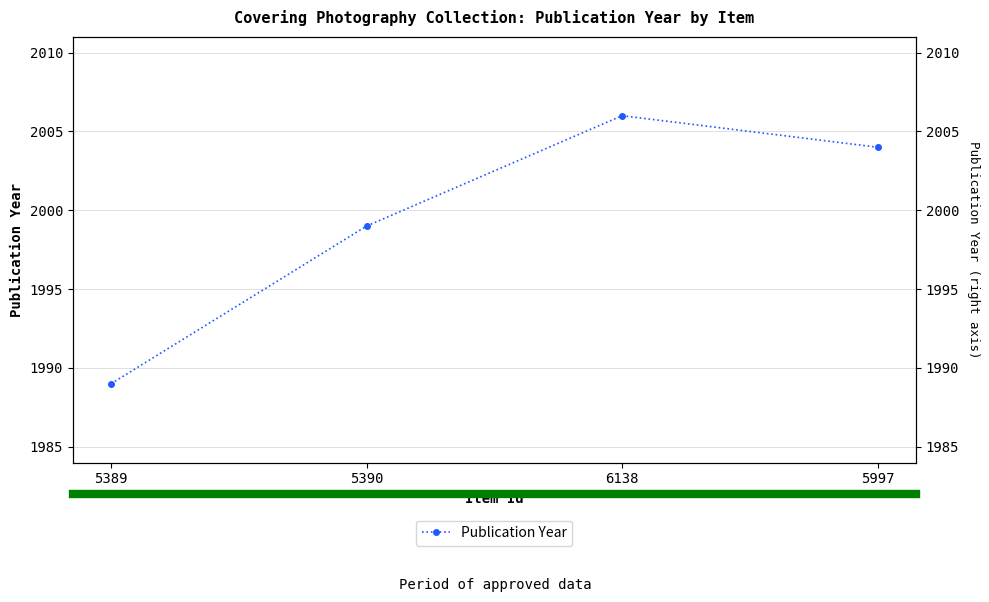

What is the difference between the maximum and minimum values?

17